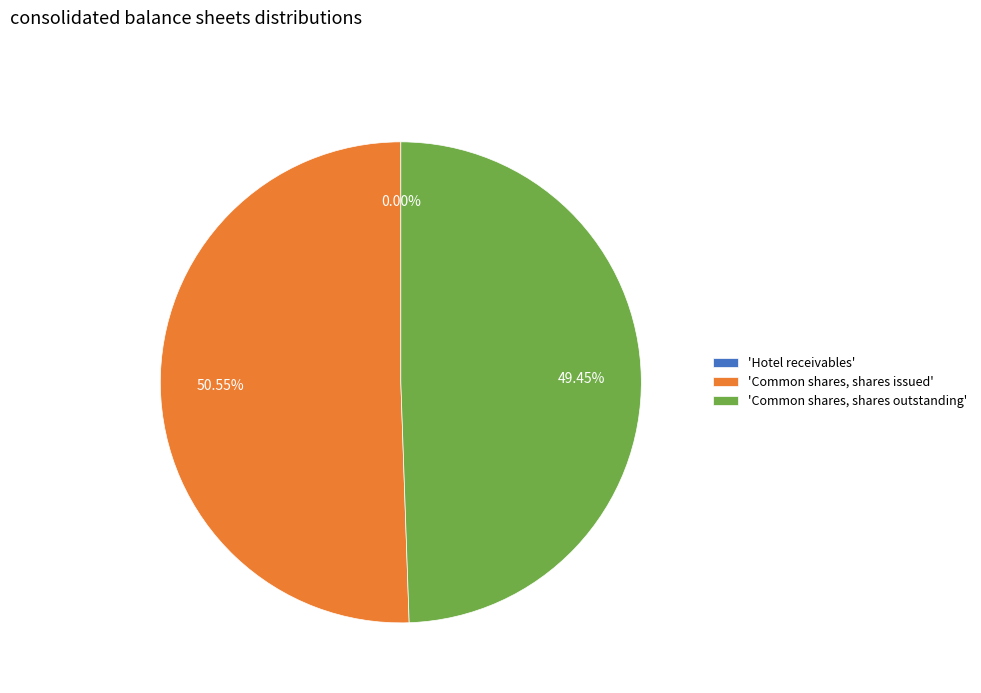

Which category has the biggest portion of the pie?

'Common shares, shares issued'